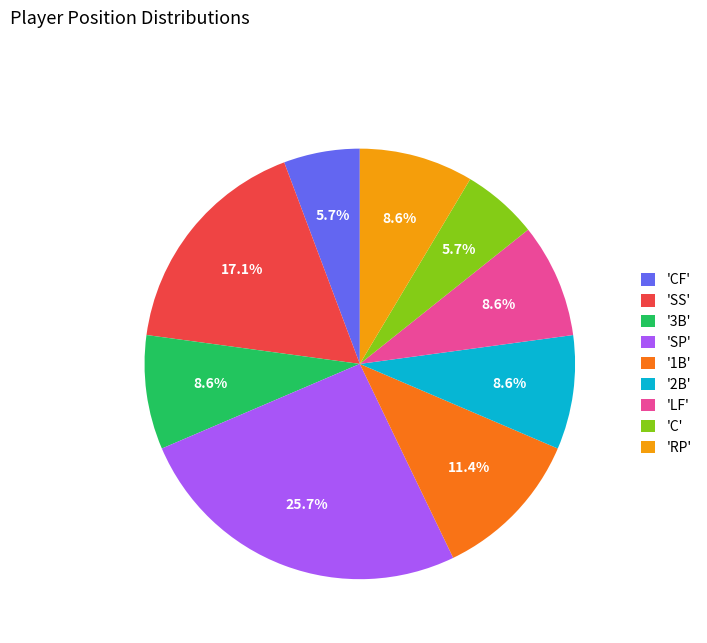

How many slices are in this pie chart?

9